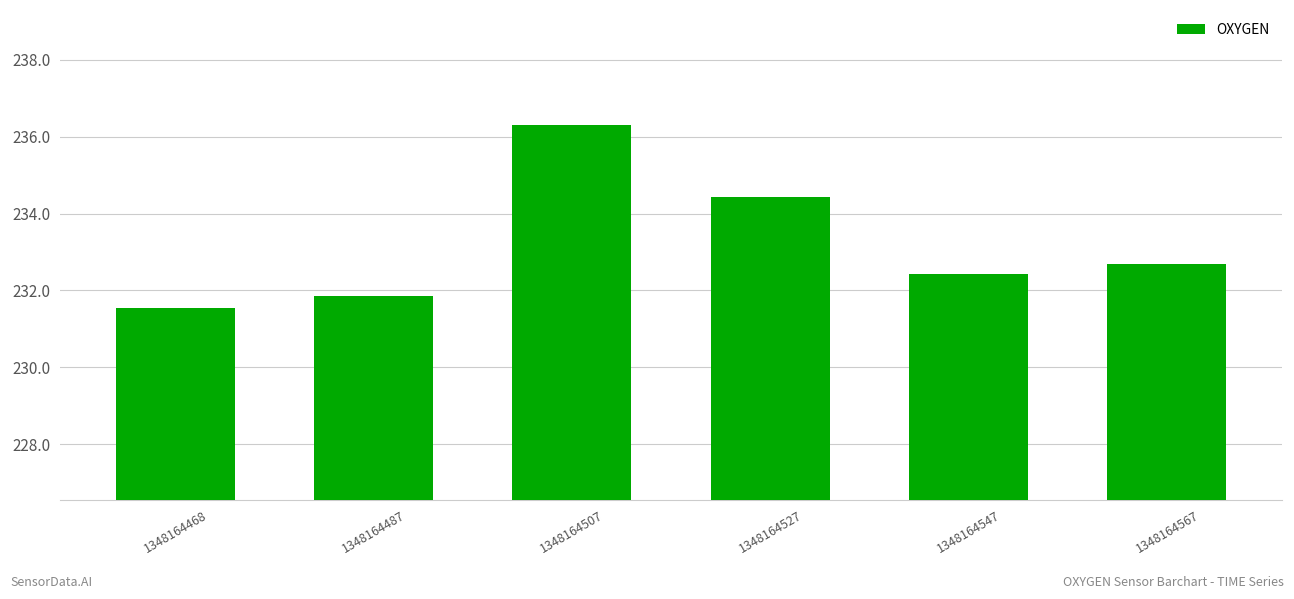

Rank the categories by value from lowest to highest.

1348164468, 1348164487, 1348164547, 1348164567, 1348164527, 1348164507